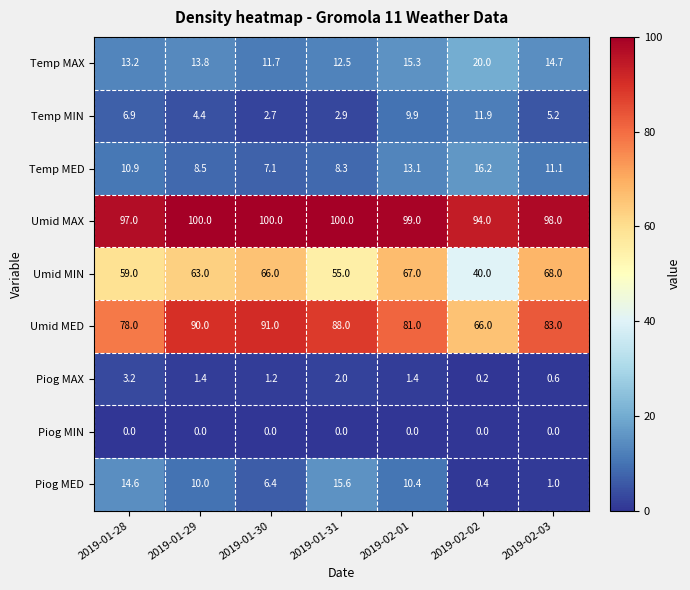

What is the maximum value shown in the chart?

100.0